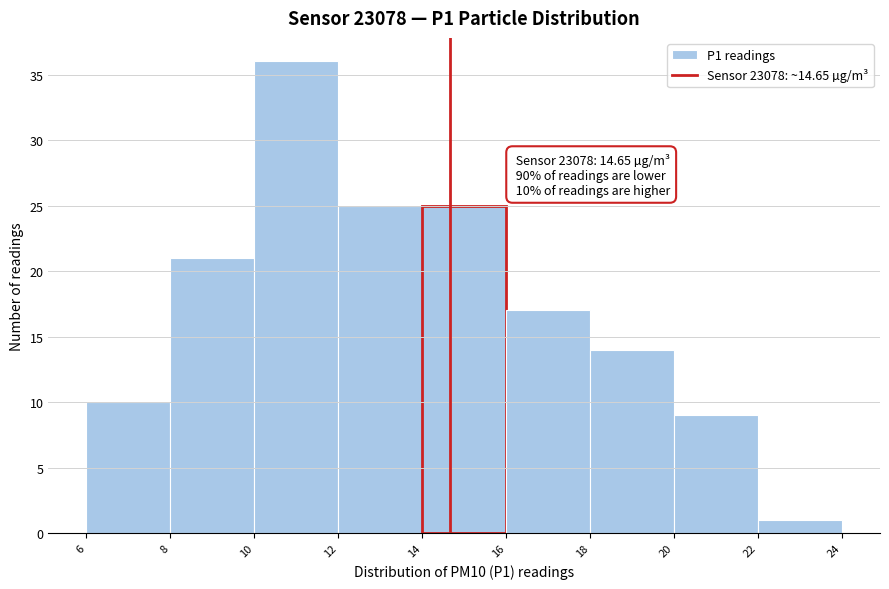

Which range on the x-axis has the tallest bar?

10 to 12